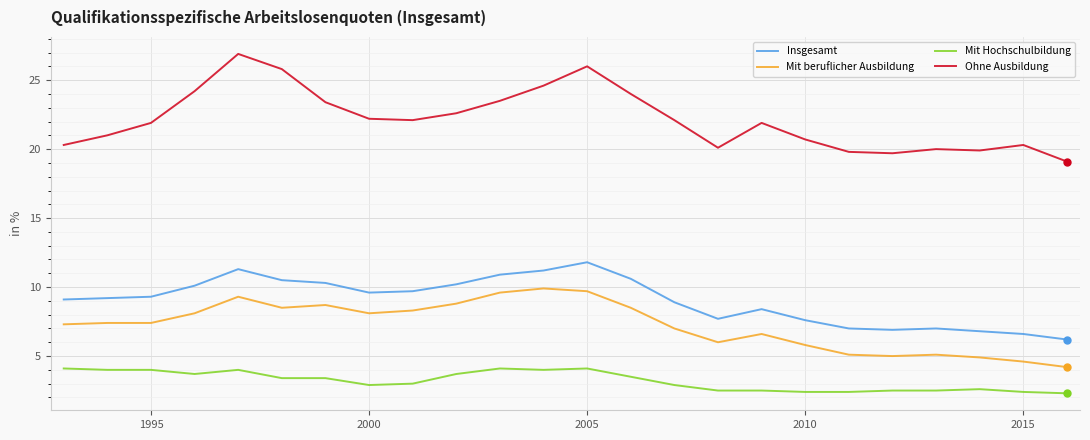

How many lines are shown in the chart?

4